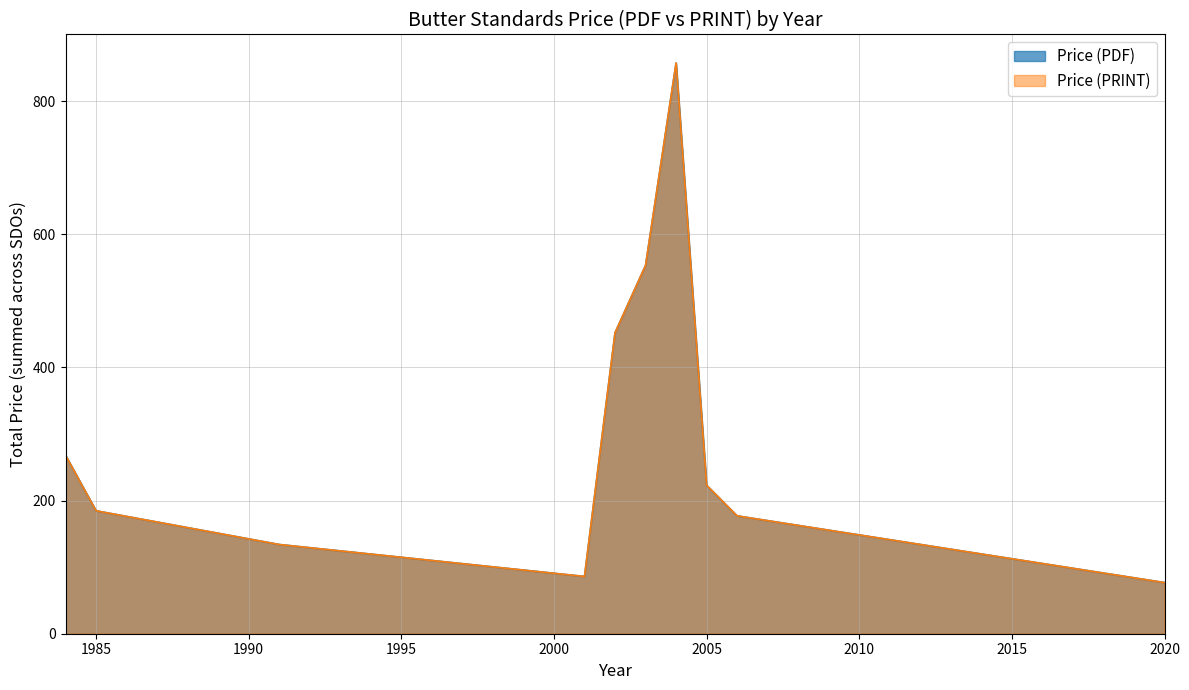

Where does the Price (PDF) series first go above 177?

2002